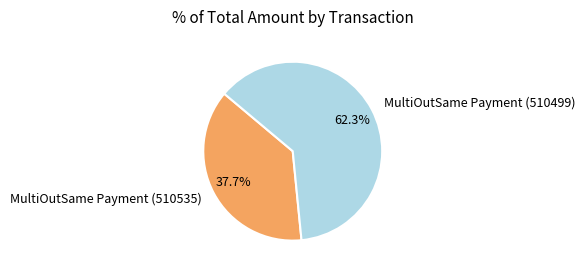

Does MultiOutSame Payment (510499) represent more than half of the total?

Yes